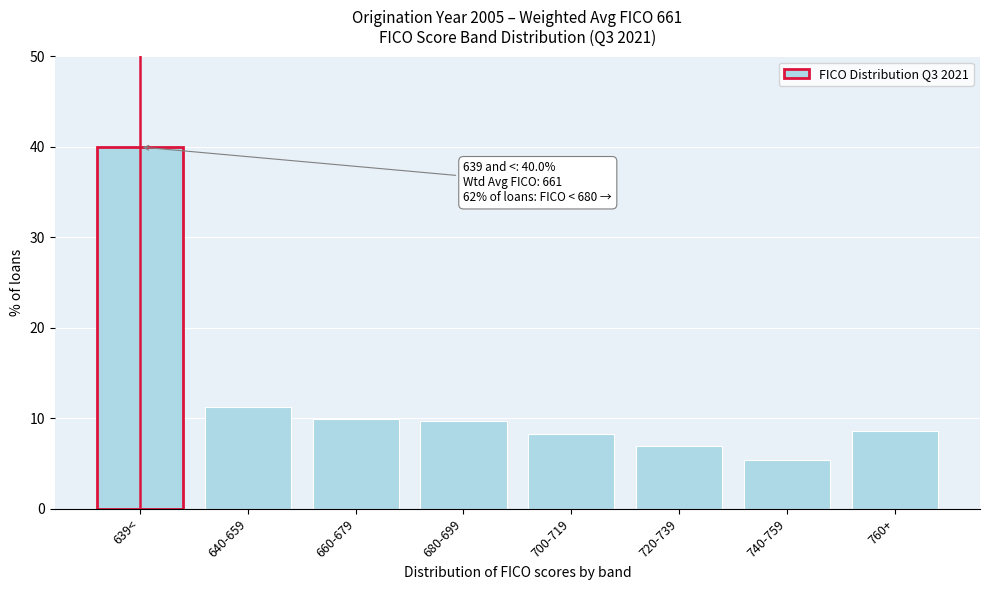

Reading right to left, what are all the values shown in this chart?

760+=8.6	740-759=5.4	720-739=6.9	700-719=8.3	680-699=9.7	660-679=9.9	640-659=11.3	639<=40.0